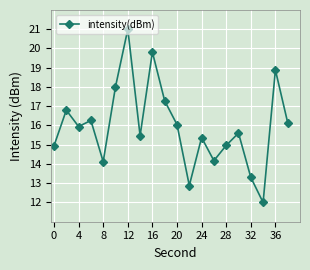

What is the sum of all values?

319.0